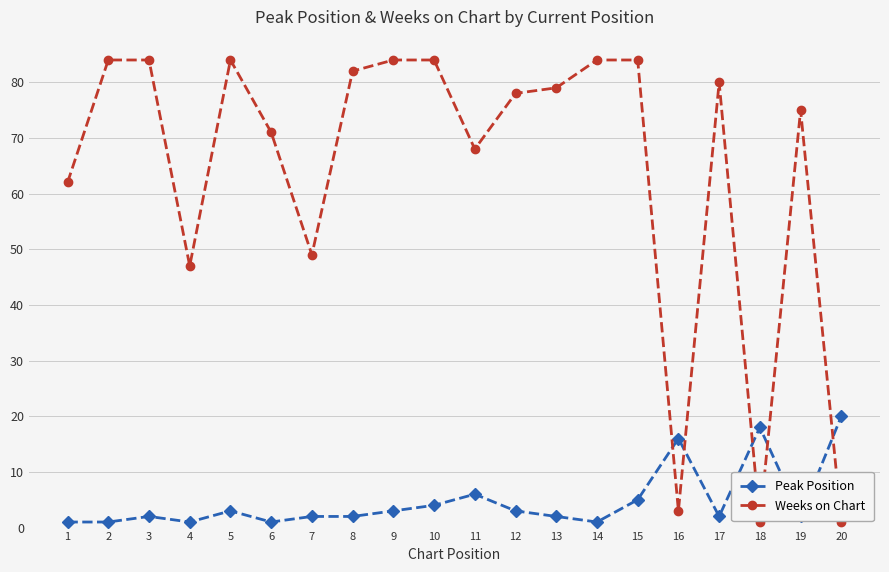

List the series in order of their peak value, highest first.

Weeks on Chart, Peak Position